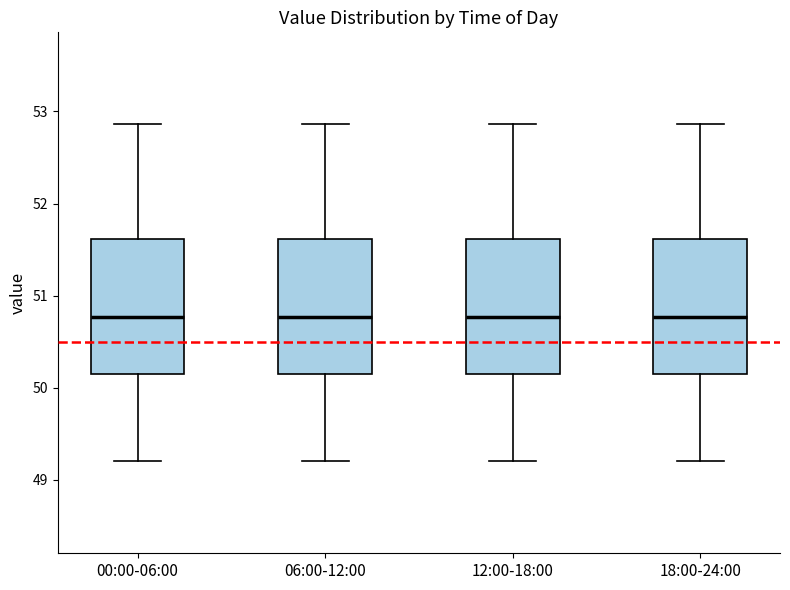

Where is the upper edge of the box for 00:00-06:00 on the y-axis? The values are not printed on the chart, so give them approximately, as read against the axis.

51.6